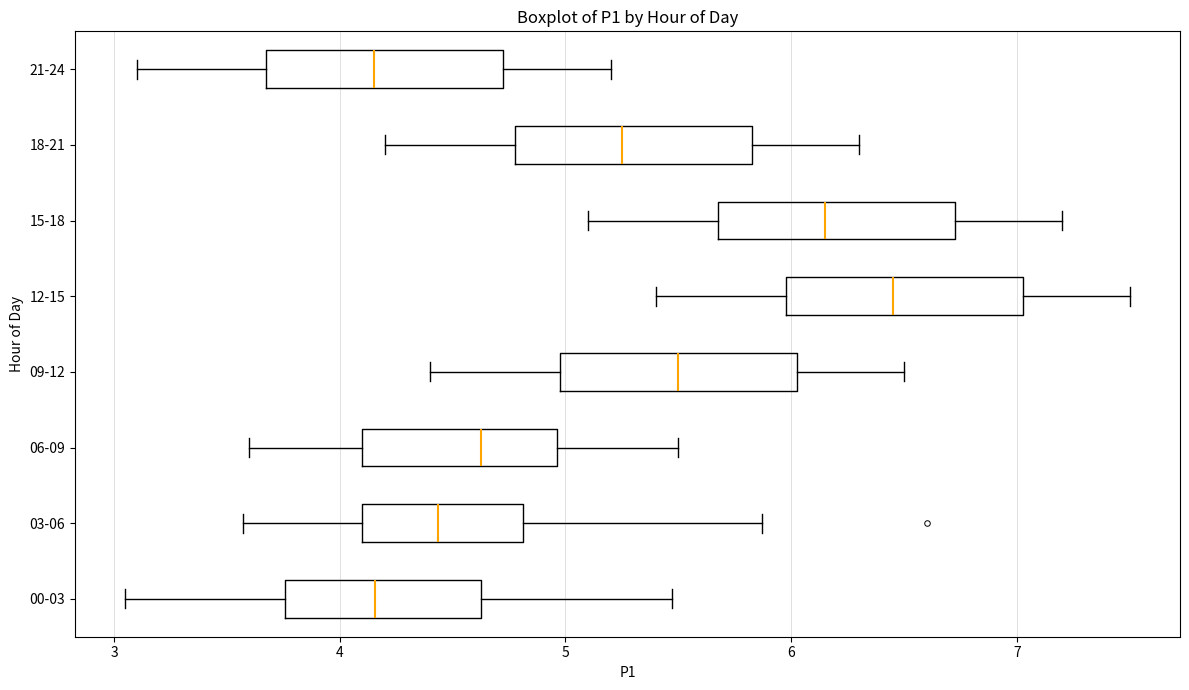

Where is the left edge of the box for 09-12 on the x-axis? The values are not printed on the chart, so give them approximately, as read against the axis.

5.0